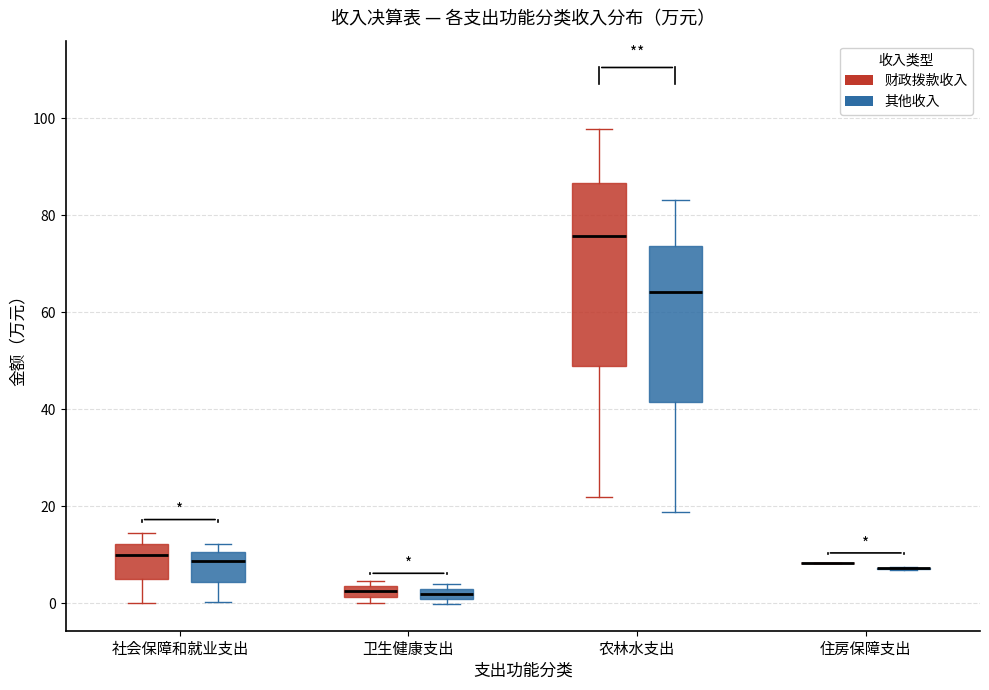

Comparing the boxes themselves (not the whiskers), which one is the tallest?

农林水支出 (财政拨款收入)